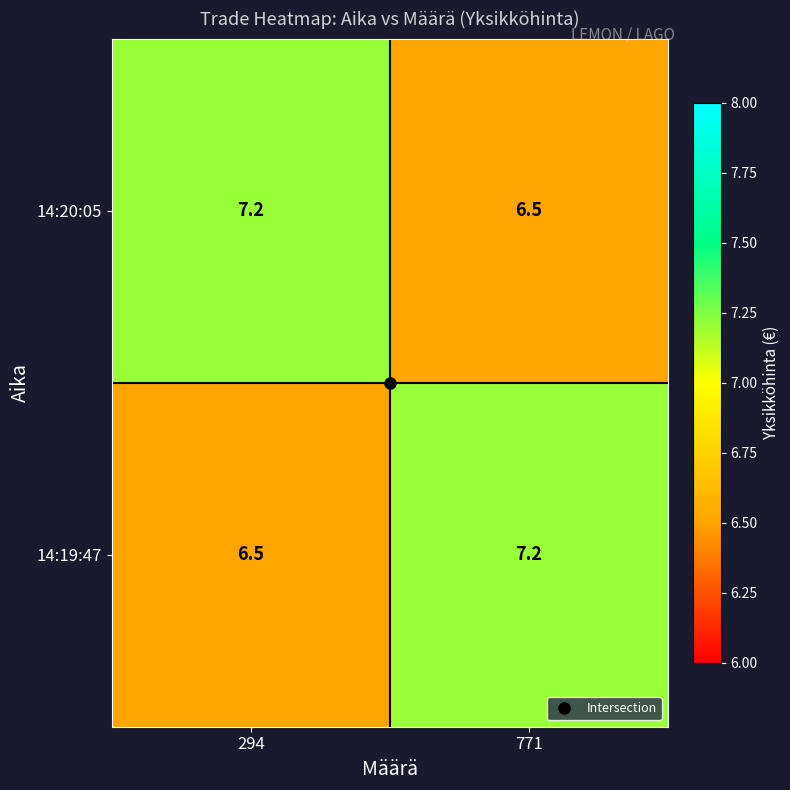

Which category has the highest value in the 14:19:47 series?

771